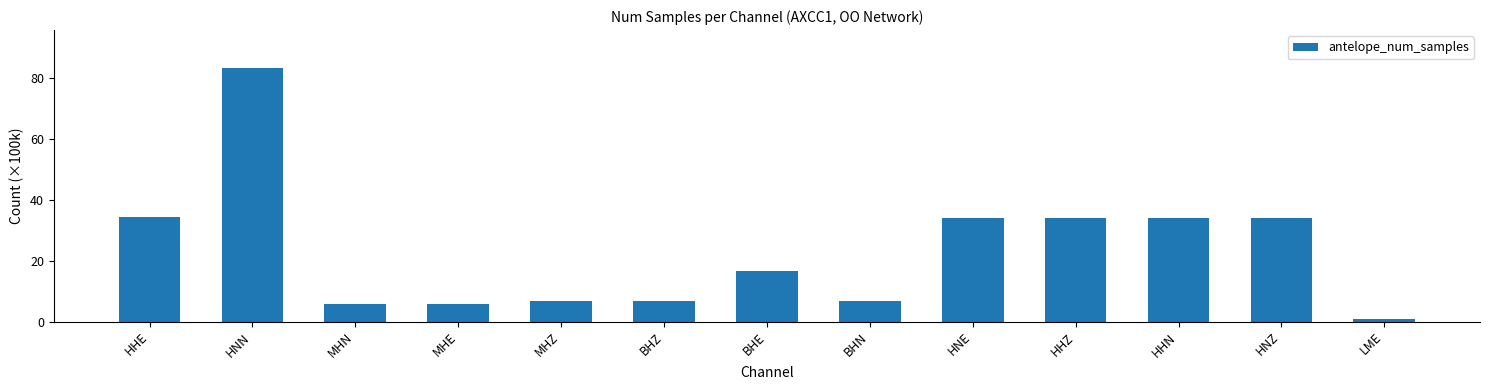

Between BHE and HNZ, which is larger?

HNZ